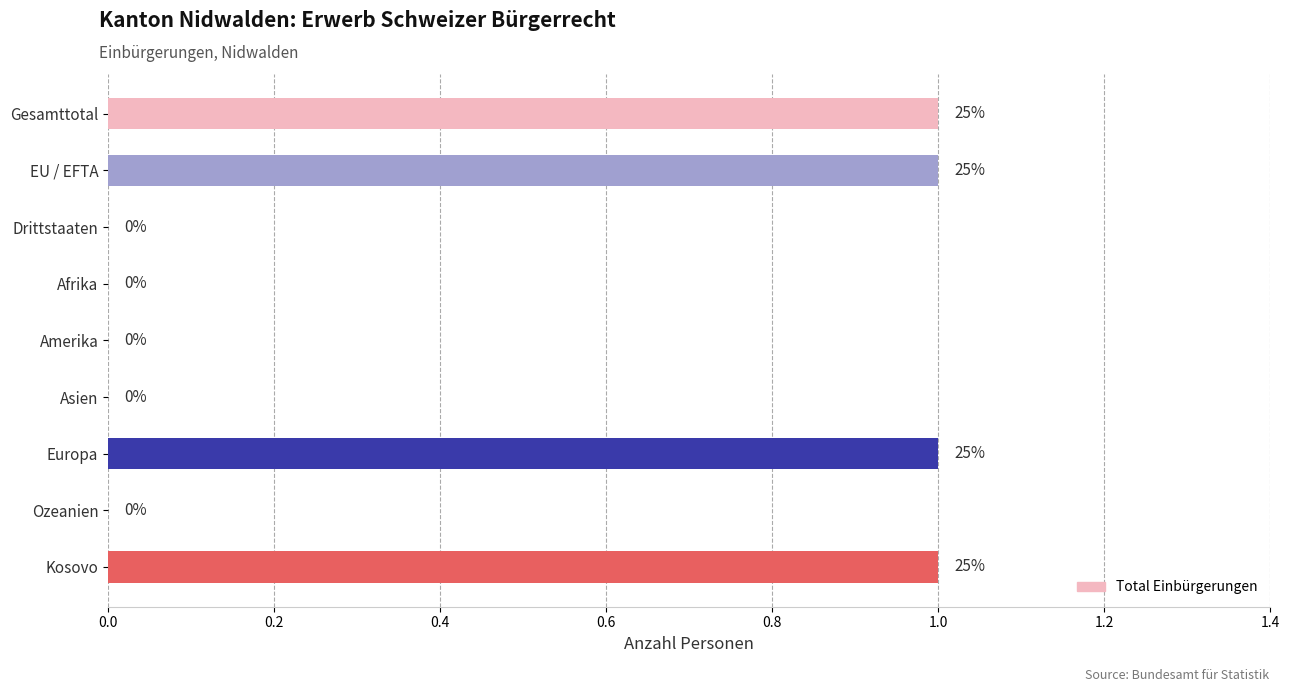

What is the sum of all values?

4